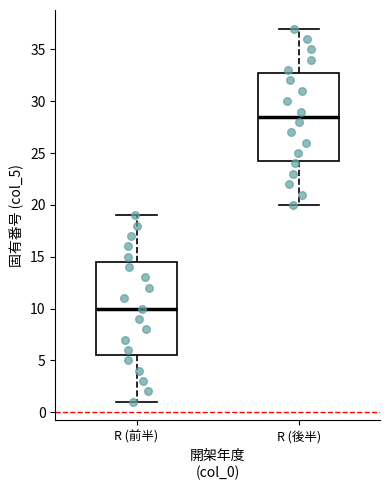

Which box's median line is the lowest?

R (前半)